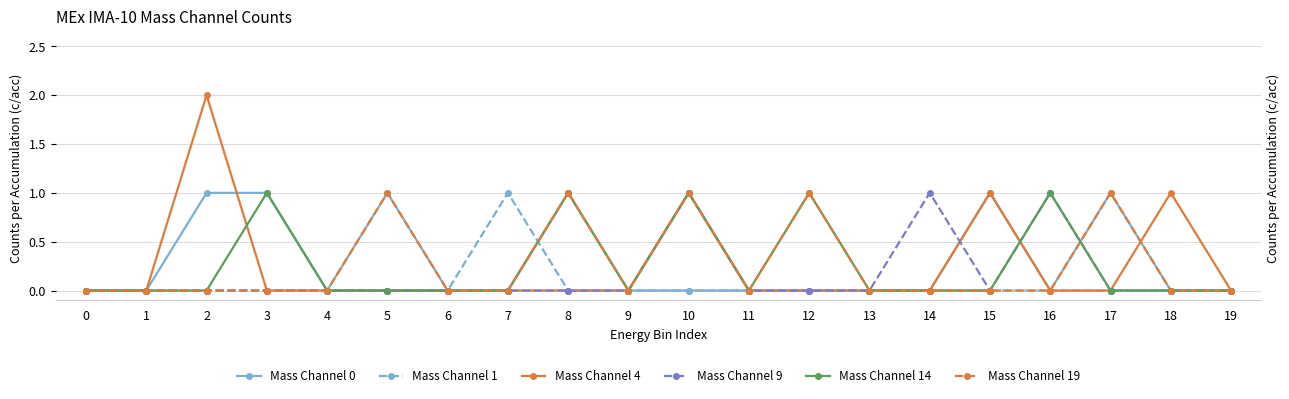

True or false: Mass Channel 1 and Mass Channel 9 intersect in this chart.

False